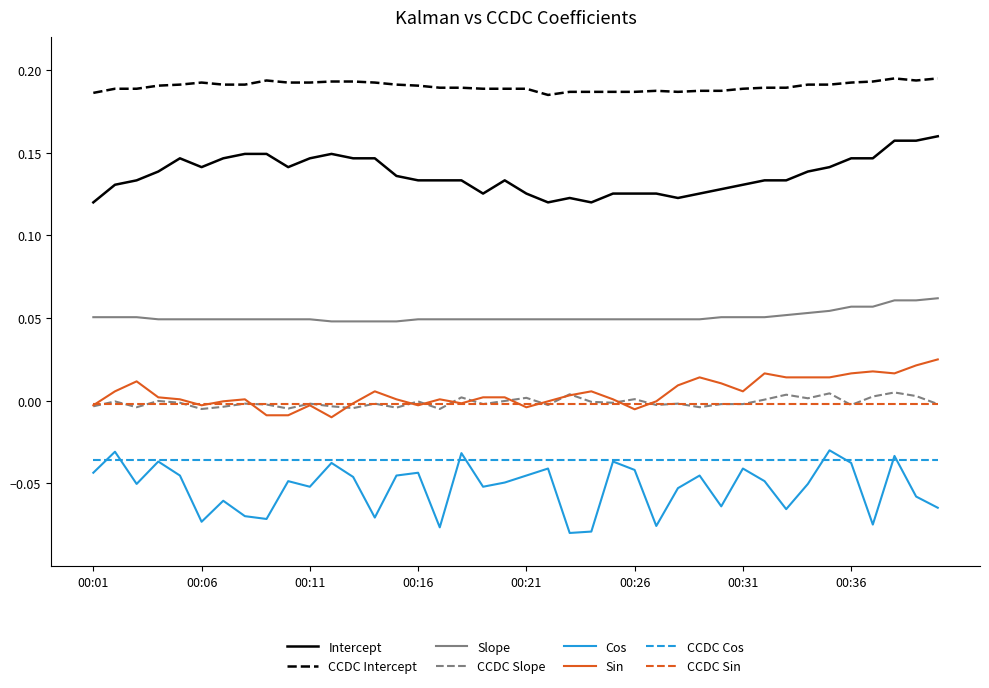

List the series in order of their peak value, highest first.

CCDC Intercept, Intercept, Slope, Sin, CCDC Slope, CCDC Sin, Cos, CCDC Cos